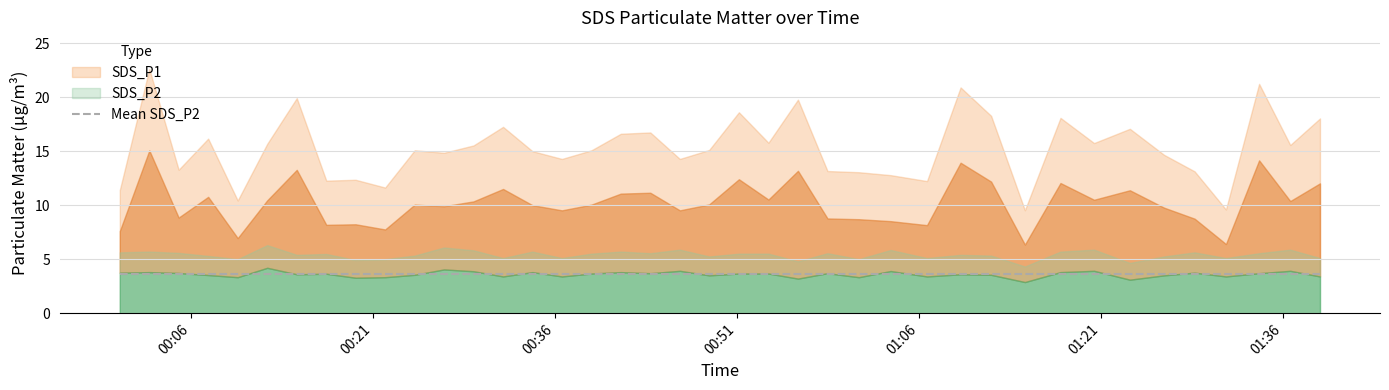

What is the value of the SDS_P2 point at the 10th from the left?

3.3